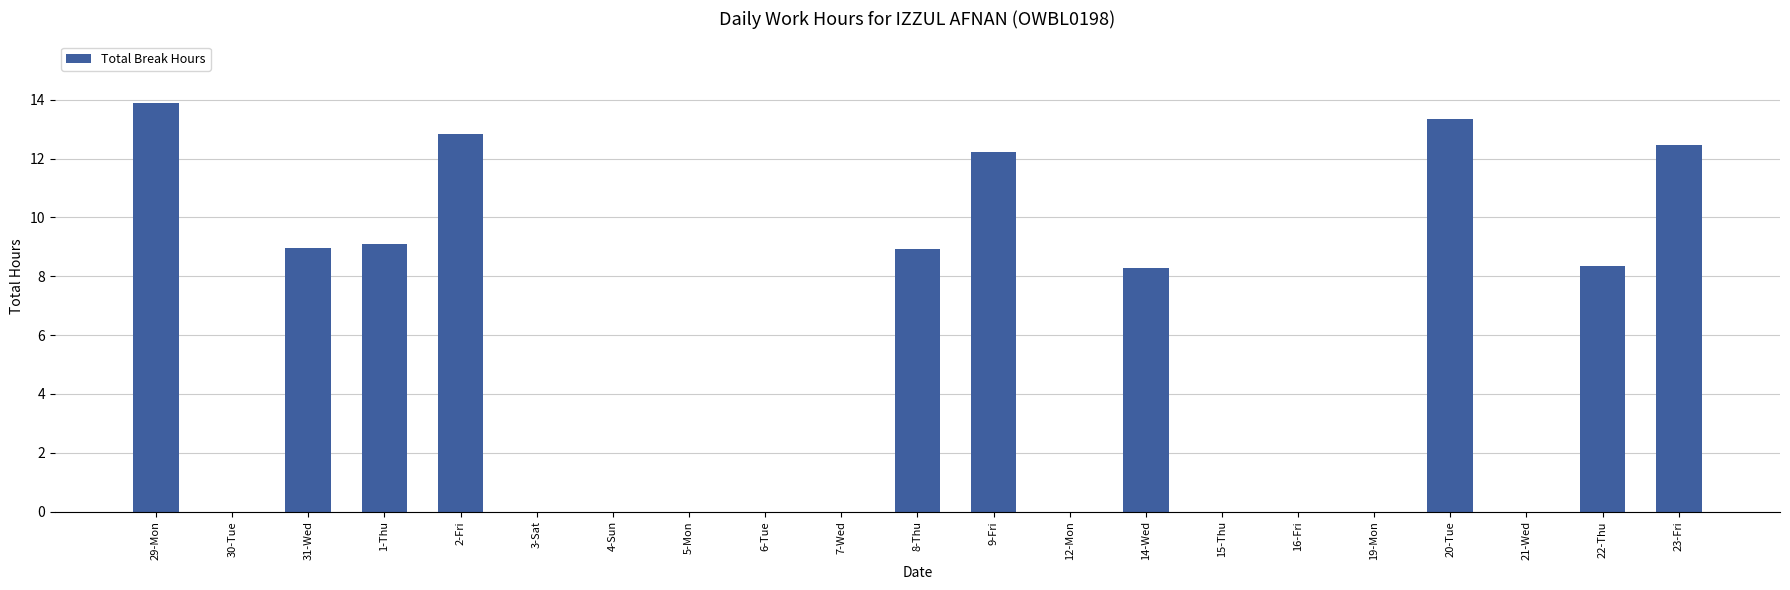

What is the average value?

5.2